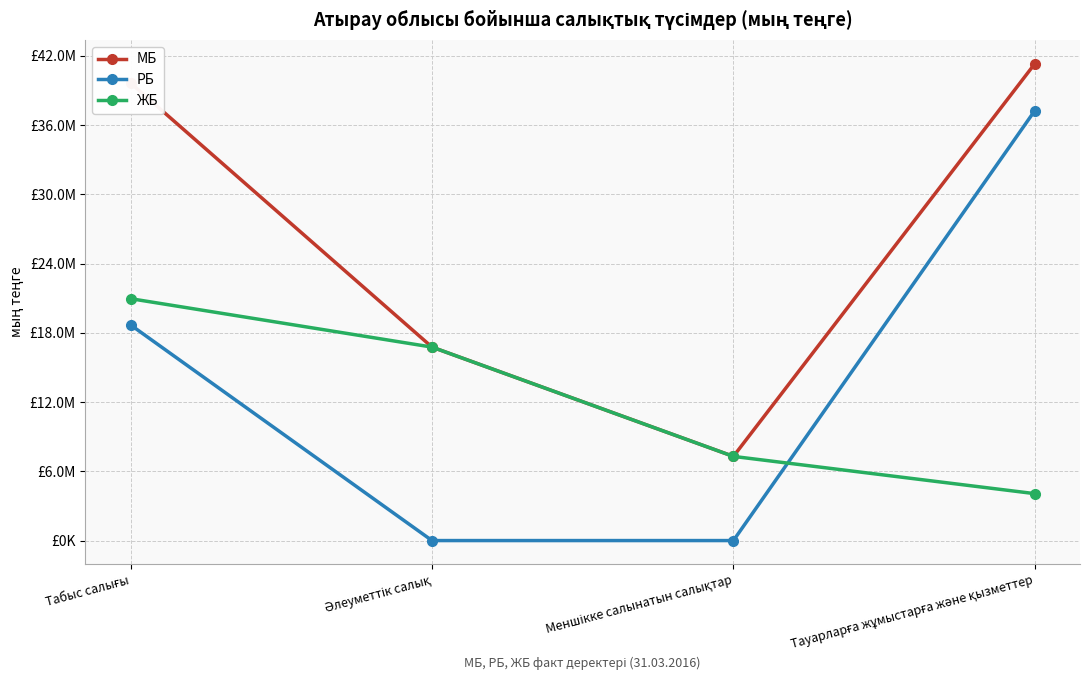

At which label is РБ closest to 18628222?

Табыс салығы